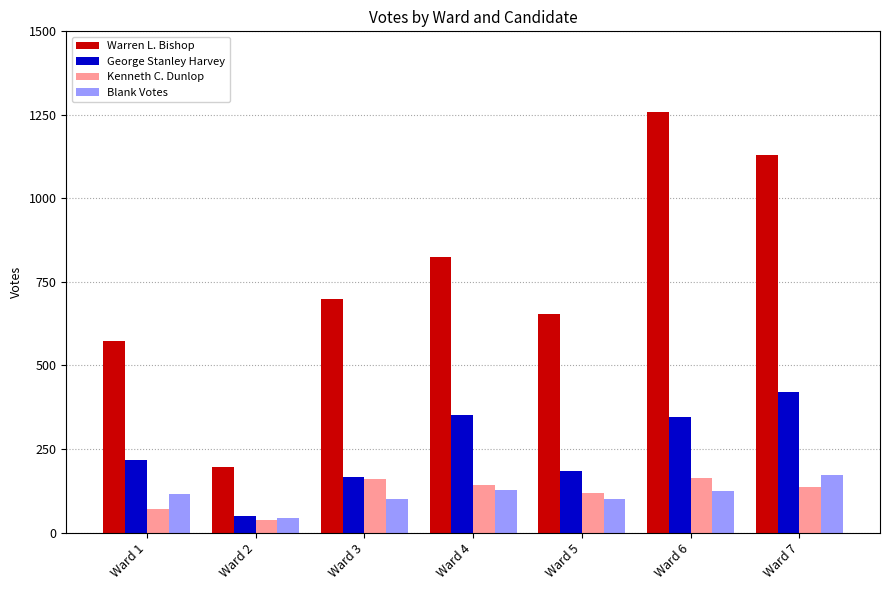

Between Ward 2 and Ward 6, which series saw the biggest shift?

Warren L. Bishop